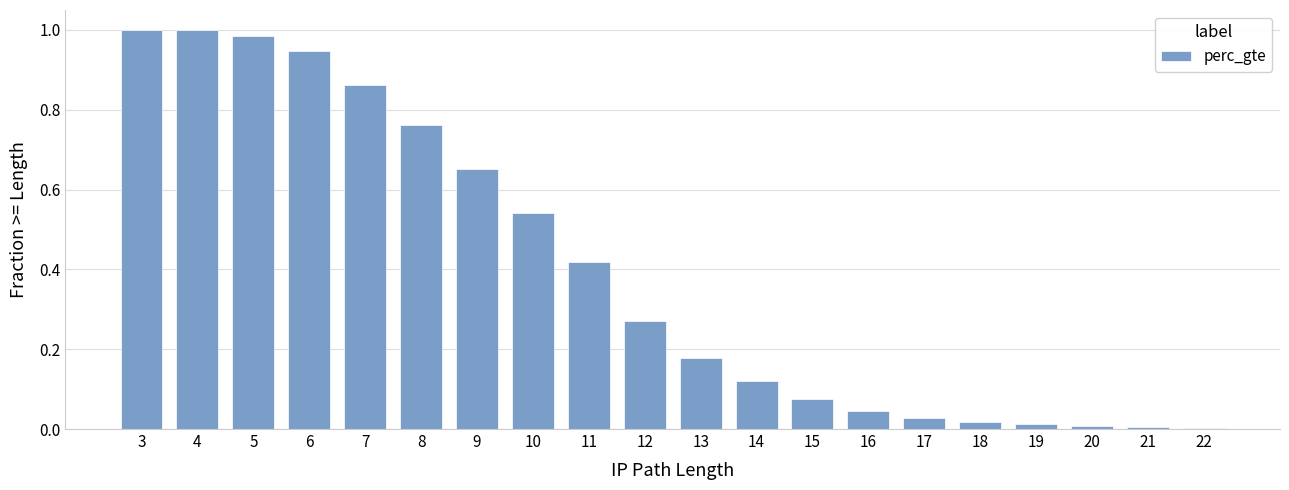

Is it true that the value at 6 is 1.5?

False